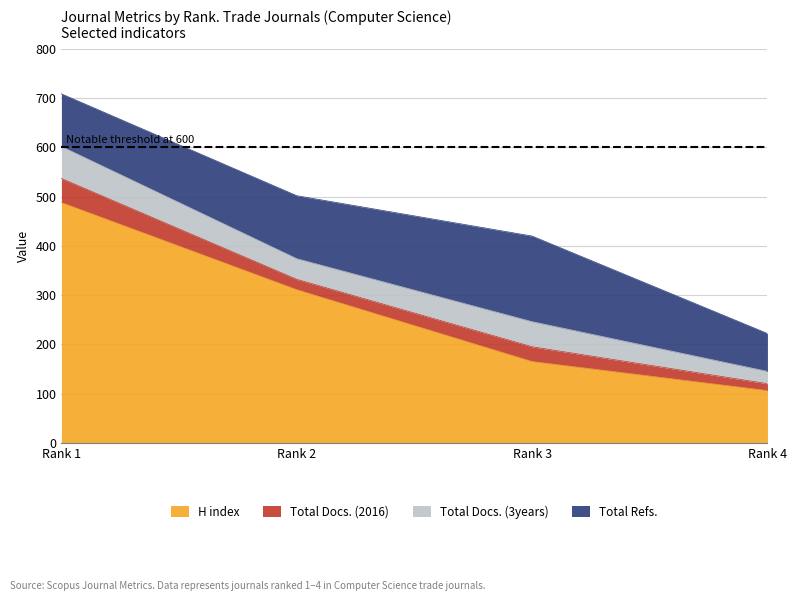

What is the sum of the Total Refs. values at Rank 4 and Rank 3?

251